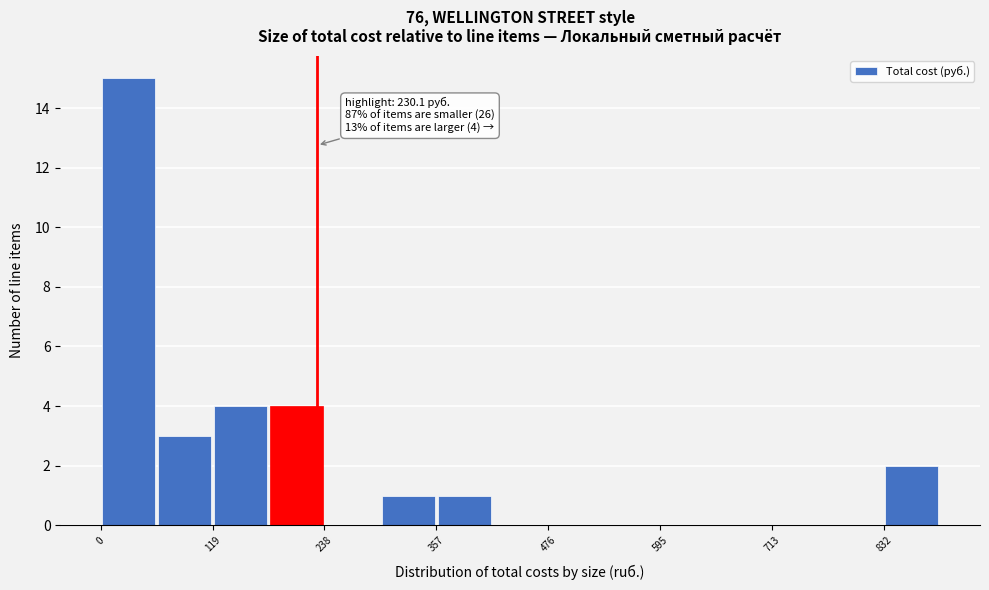

Around what value on the x-axis is the tallest bar? Give the approximate position of its centre, as read against the axis.

20